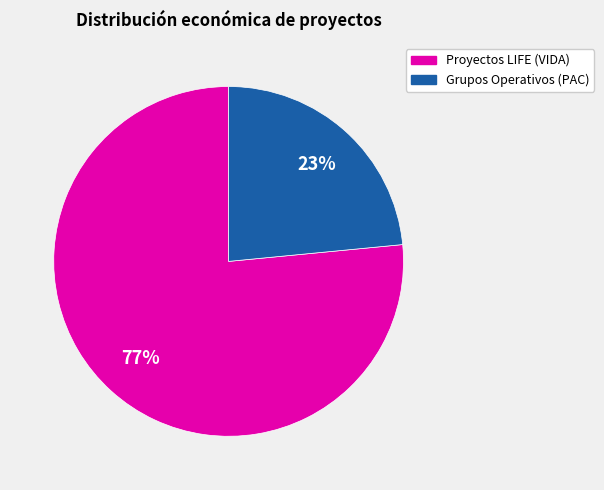

To the nearest percent, what is the average slice percentage?

50%